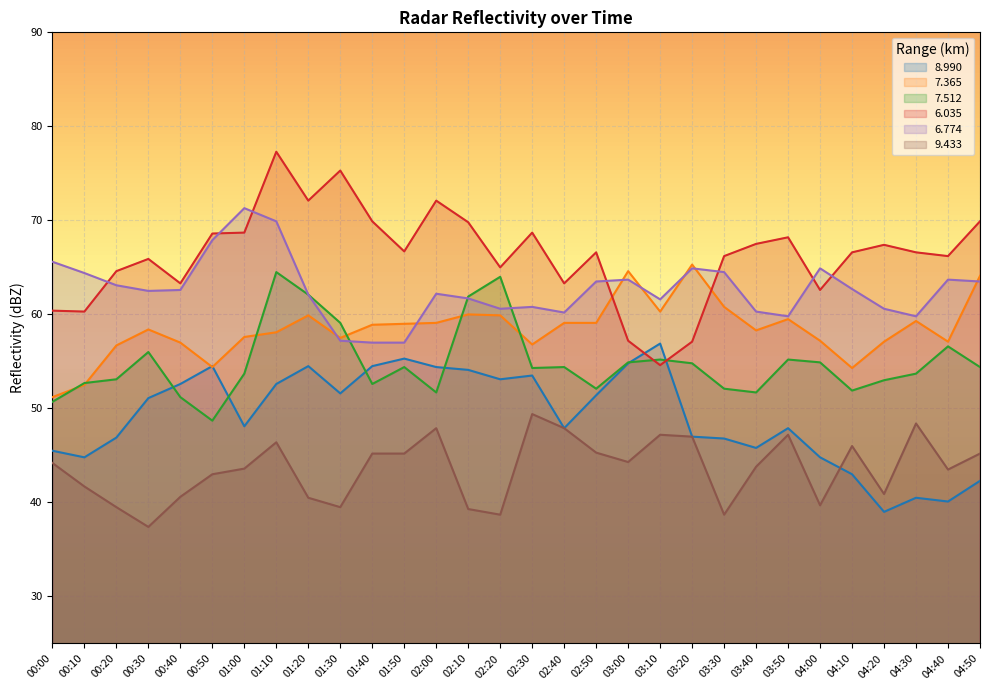

At which category is the sum across all series the highest?

01:10